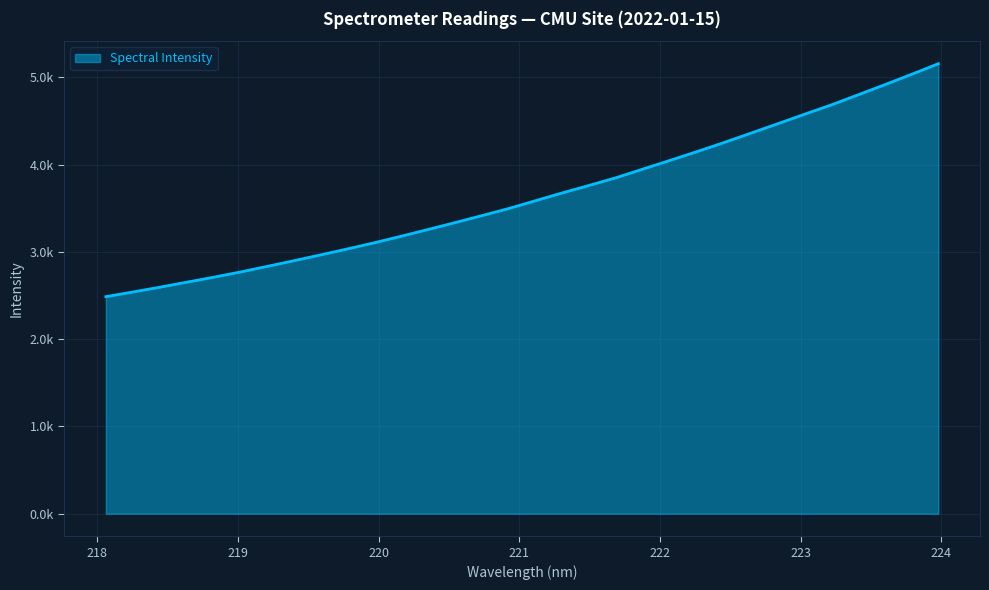

What is the smallest value displayed?

2487.0